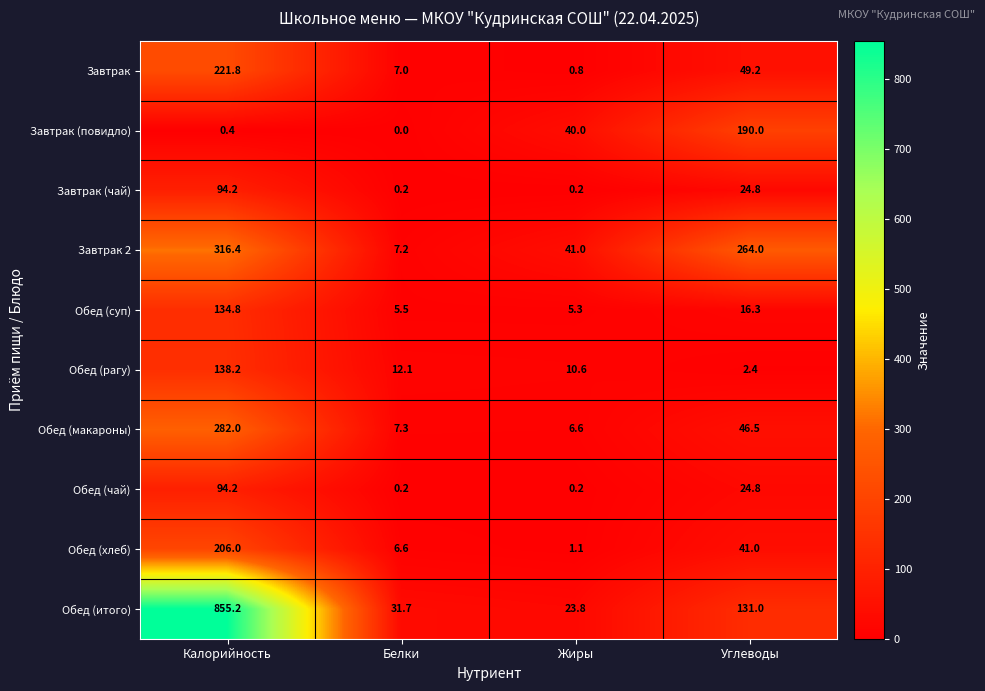

Which series has the largest total across all categories?

Обед (итого)